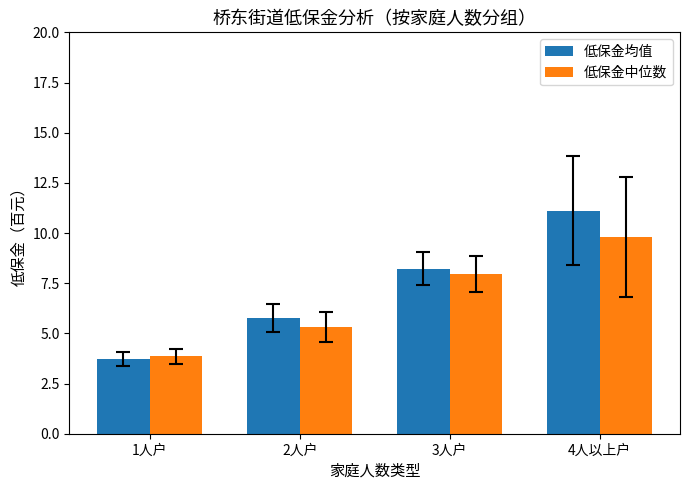

Is it true that 低保金均值 equals 13.3 at 3人户?

False